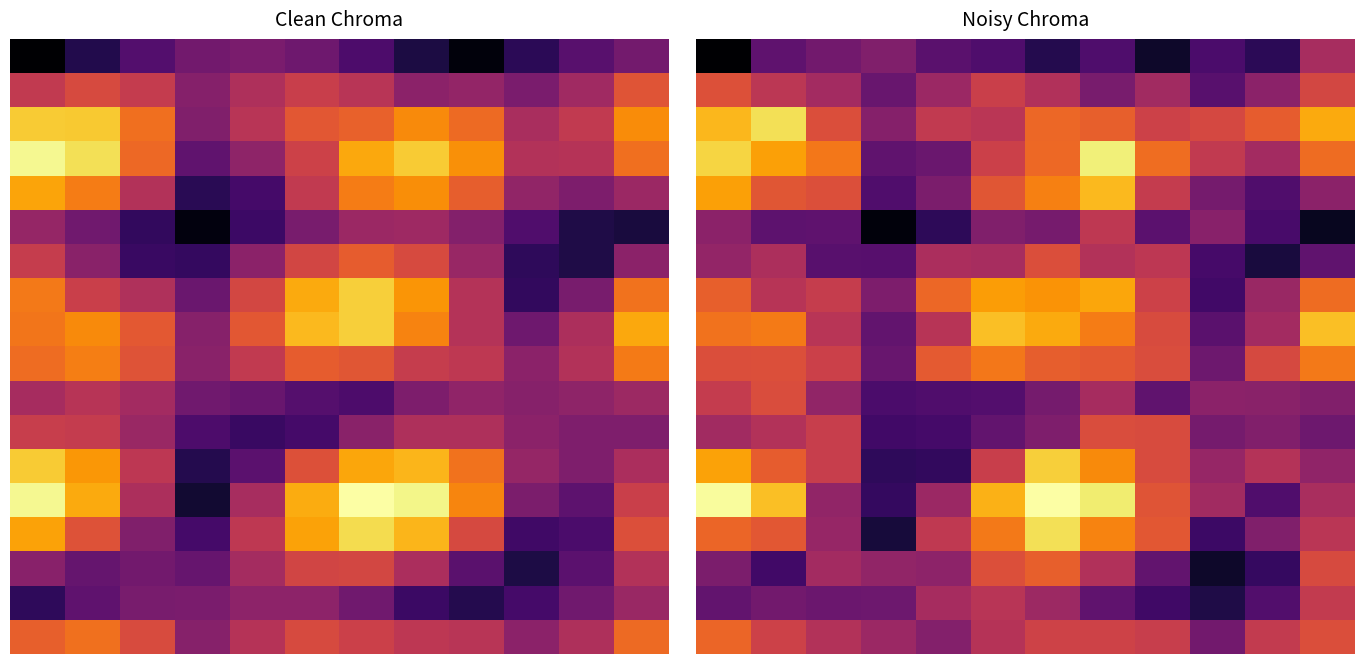

The value of 4 at 2 is 1.1. True or false?

True